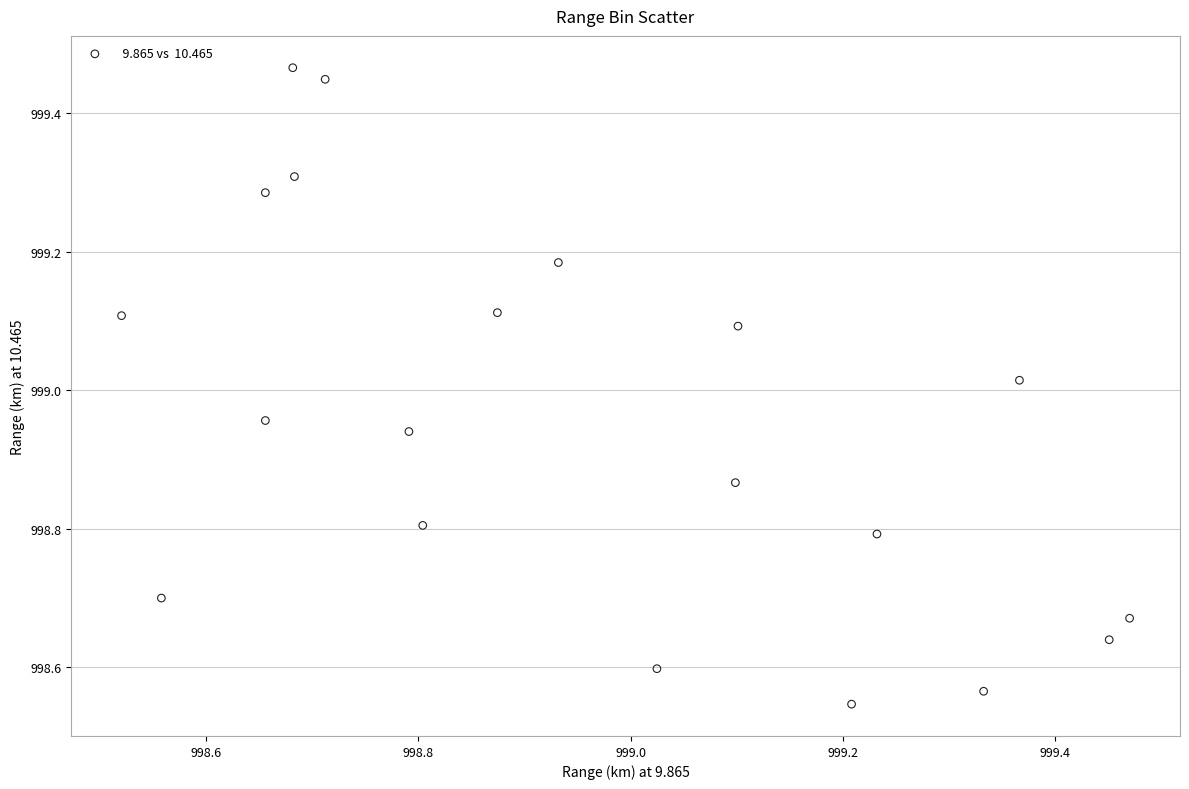

What is the range of X values (max minus min)?

0.9